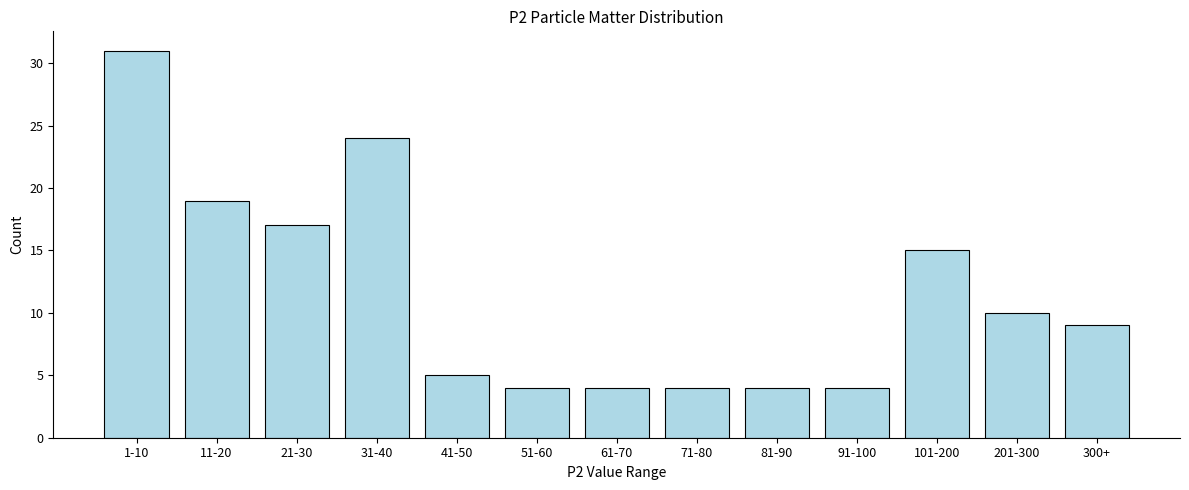

Reading left to right, extract all data points from this chart.

1-10=31	11-20=19	21-30=17	31-40=24	41-50=5	51-60=4	61-70=4	71-80=4	81-90=4	91-100=4	101-200=15	201-300=10	300+=9